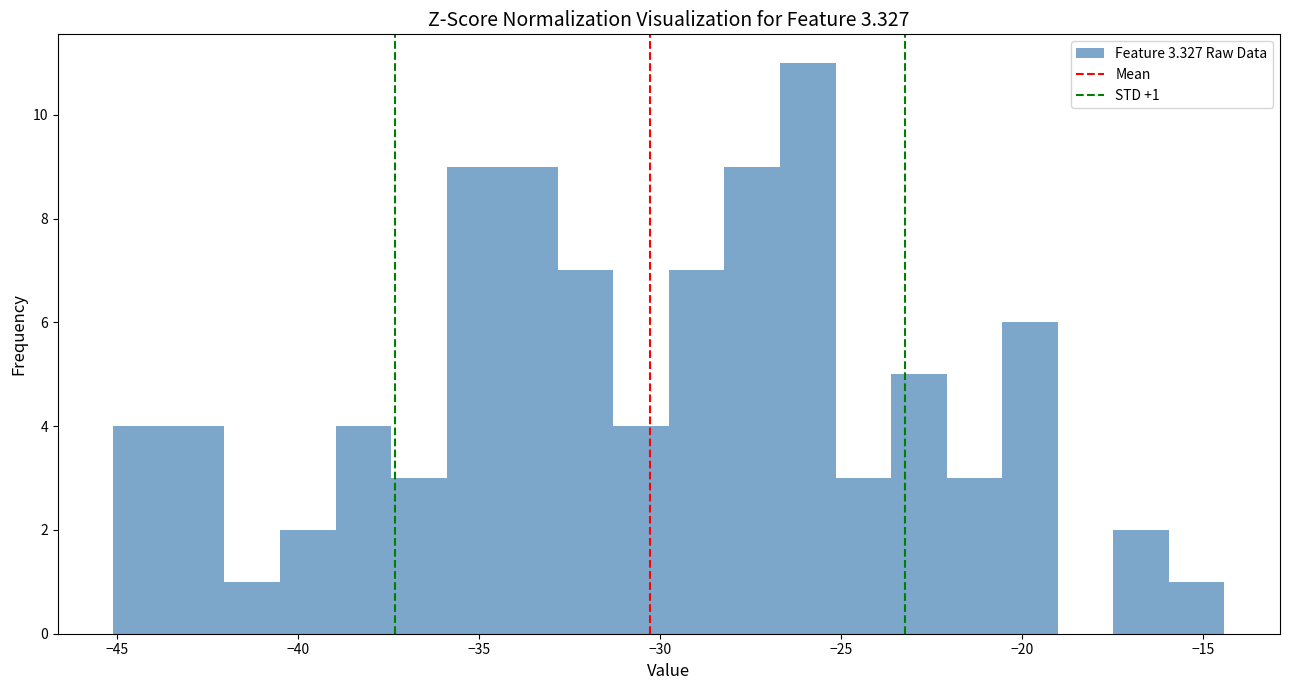

Around what value on the x-axis is the tallest bar? Give the approximate position of its centre, as read against the axis.

-26.0